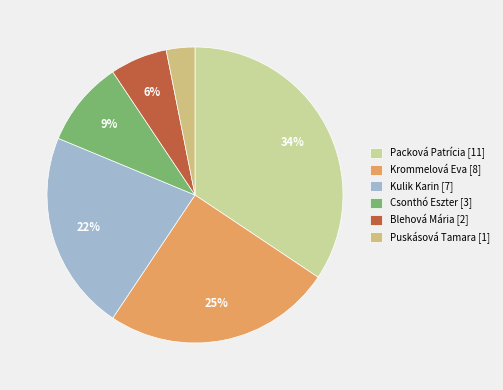

How many slices are in this pie chart?

6